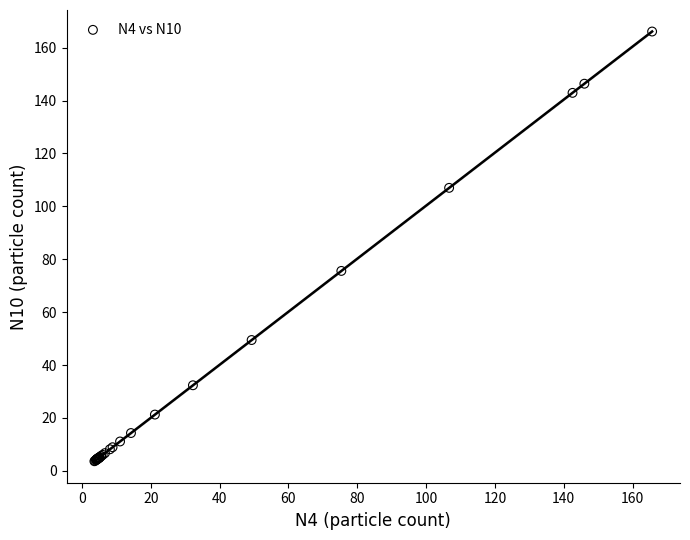

What Y value in the scatter plot is closest to 84?

75.6